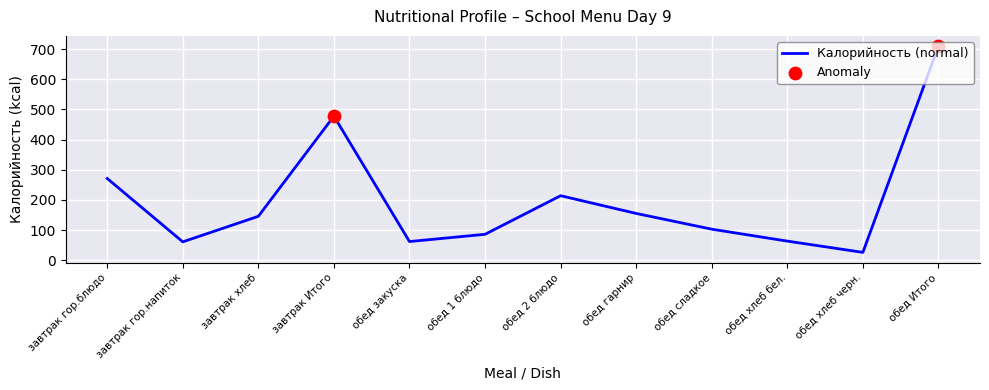

At which label is the value closest to 367?

завтрак гор.блюдо